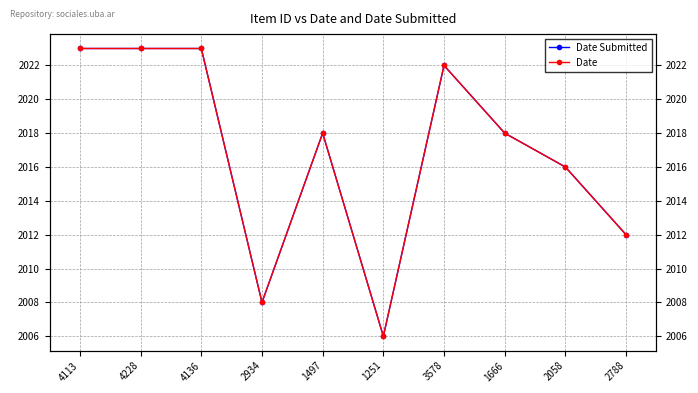

Which category has the highest value across all series?

4113